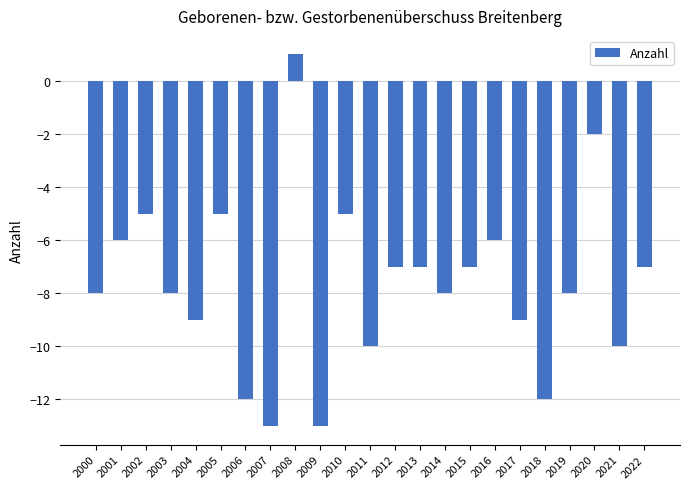

How many data points are above -8?

11